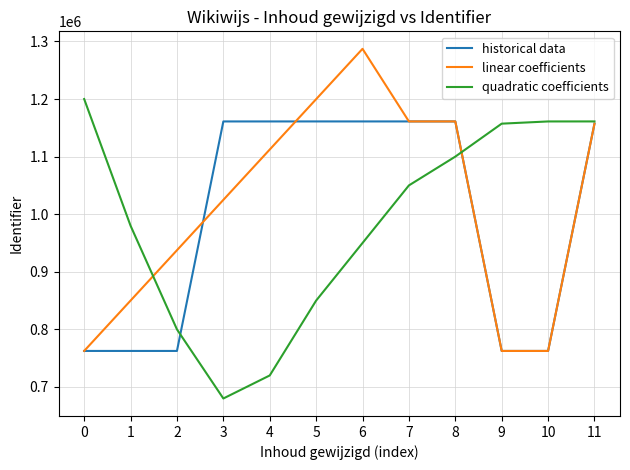

What are all the series names shown in the legend?

historical data, linear coefficients, quadratic coefficients